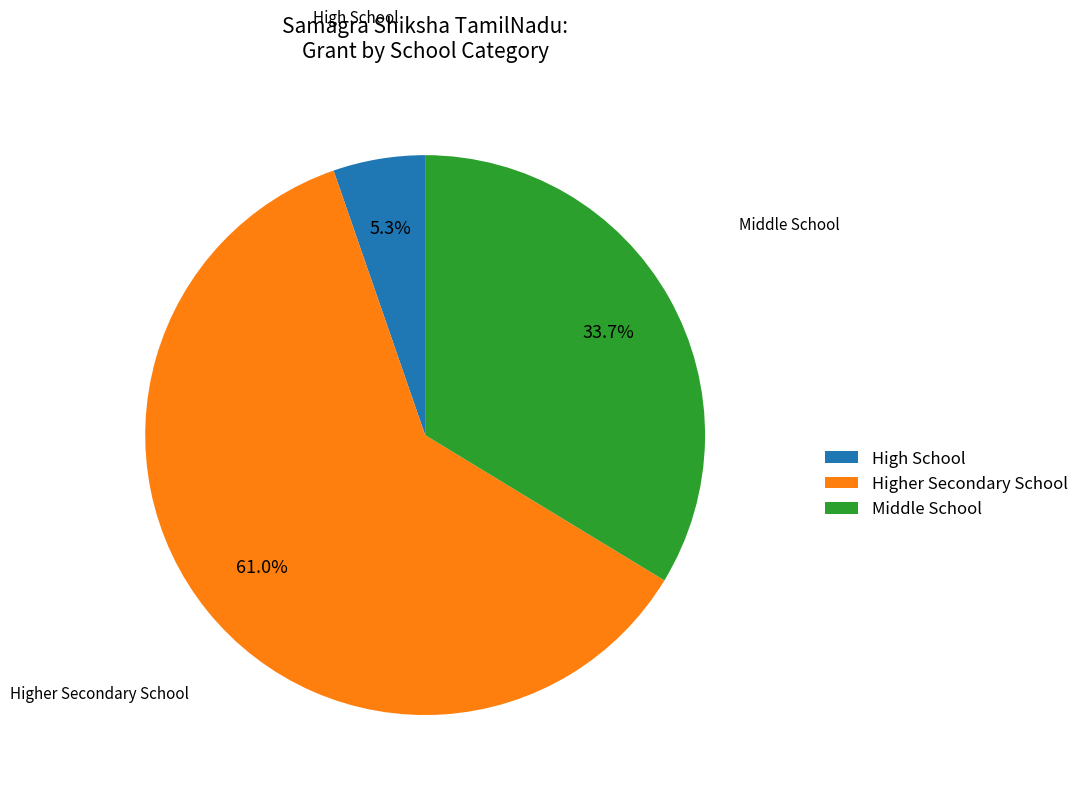

Approximately how many times larger is the value at Higher Secondary School compared to High School?

11.5